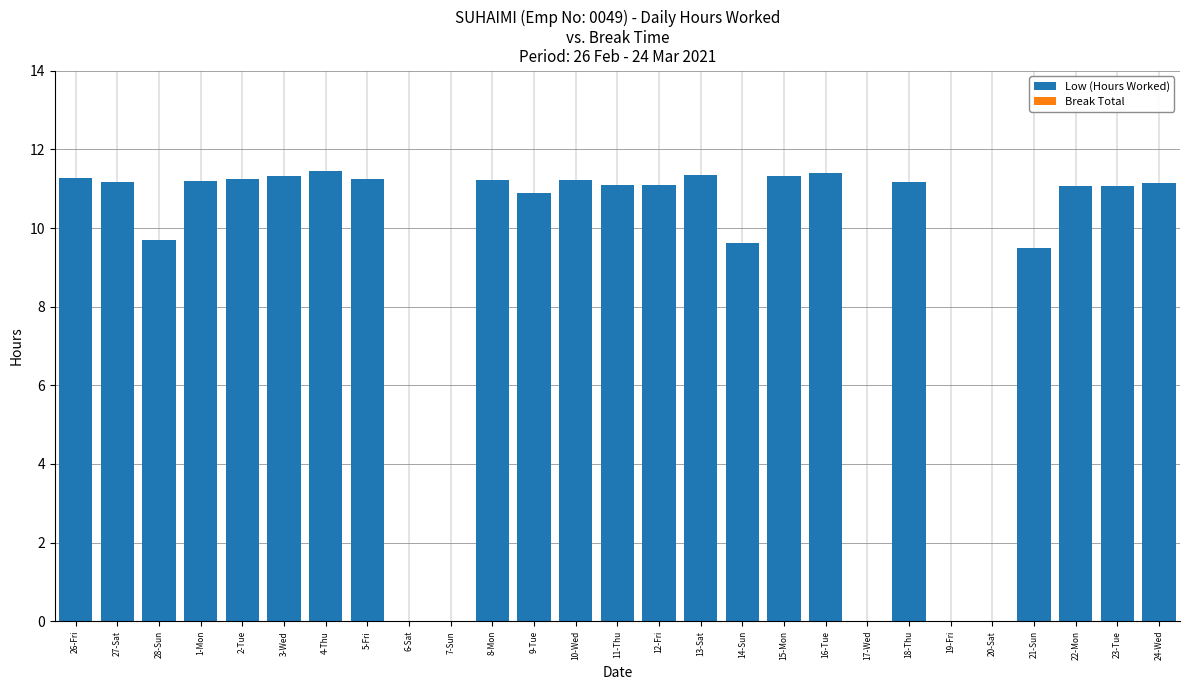

Does the chart contain stacked bars?

No